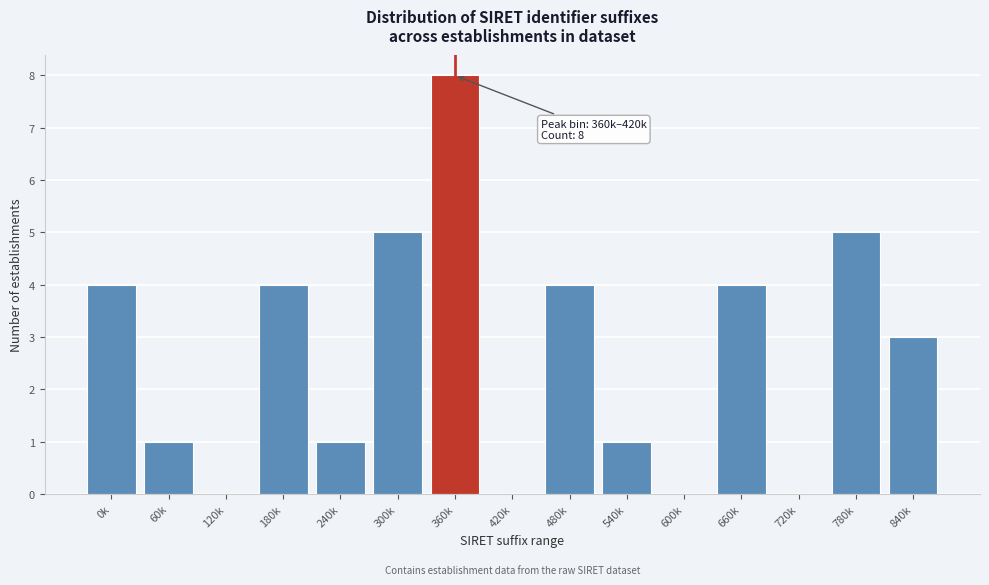

Reading right to left, list all the values displayed in this chart.

840k=3	780k=5	720k=0	660k=4	600k=0	540k=1	480k=4	420k=0	360k=8	300k=5	240k=1	180k=4	120k=0	60k=1	0k=4